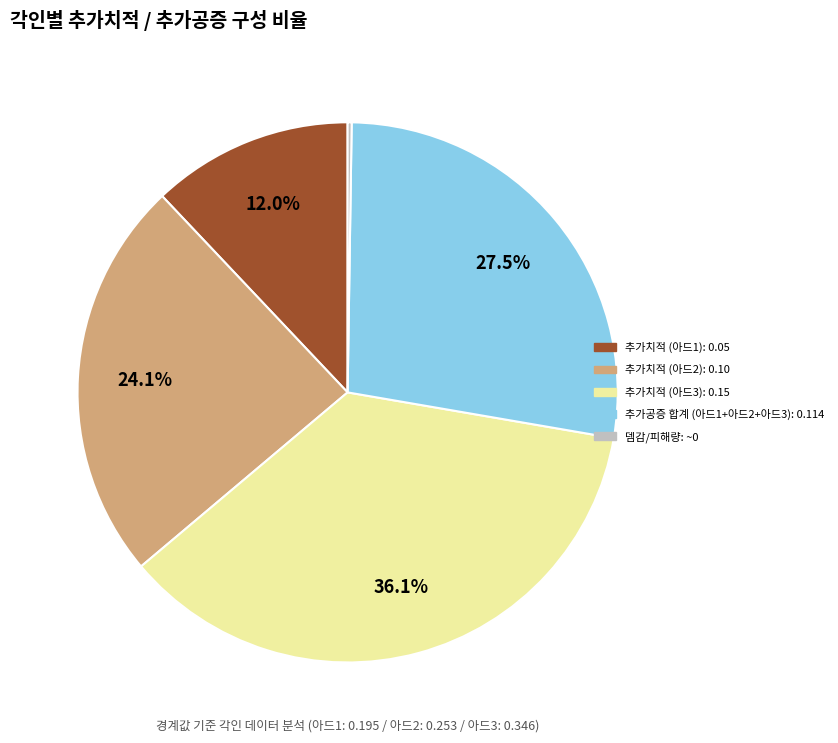

Is there a majority slice in this chart?

No